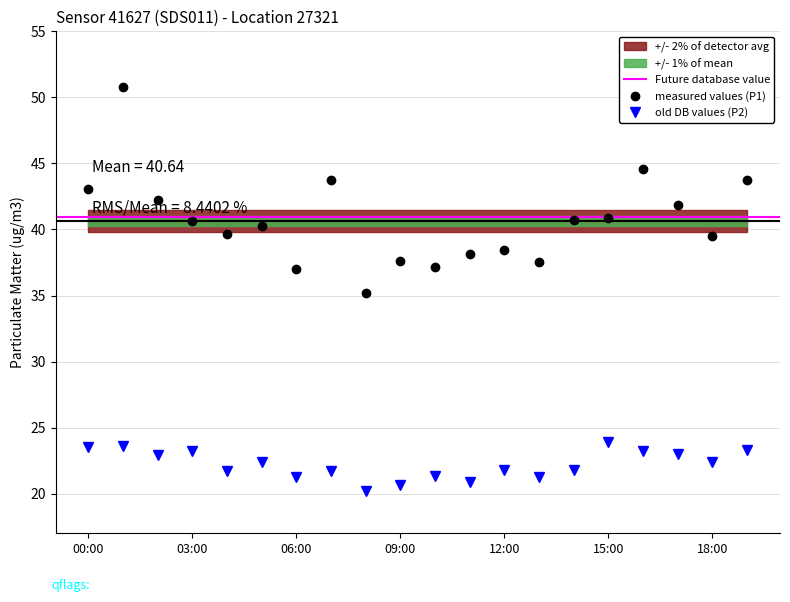

List the series in order of their peak value, highest first.

P1, P2